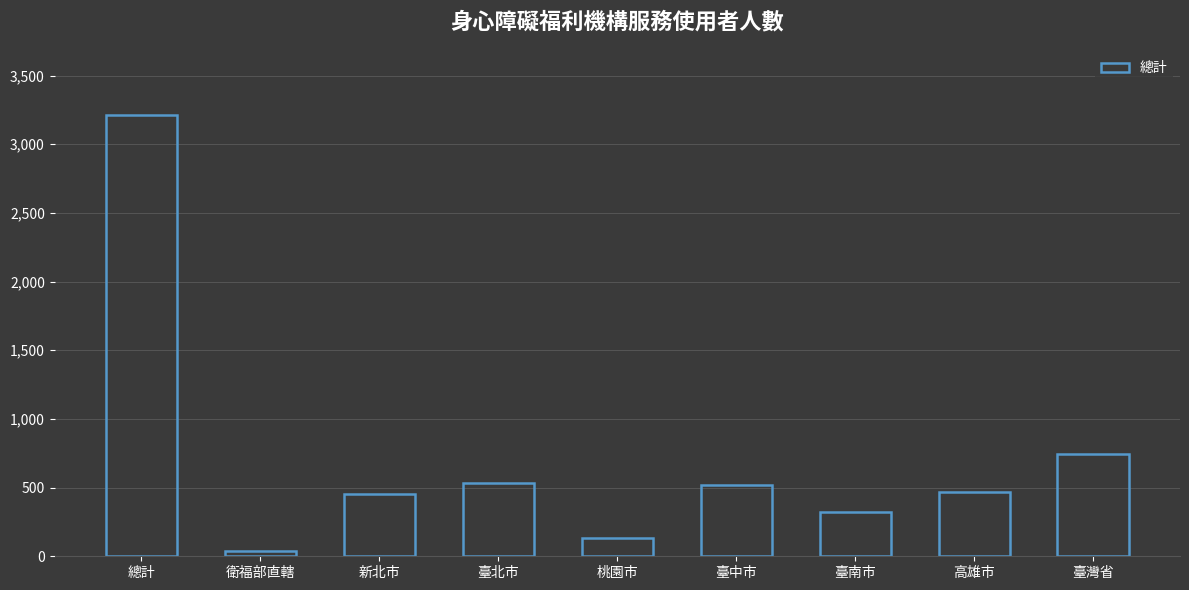

What is the label of the 5th bar from the left?

桃園市